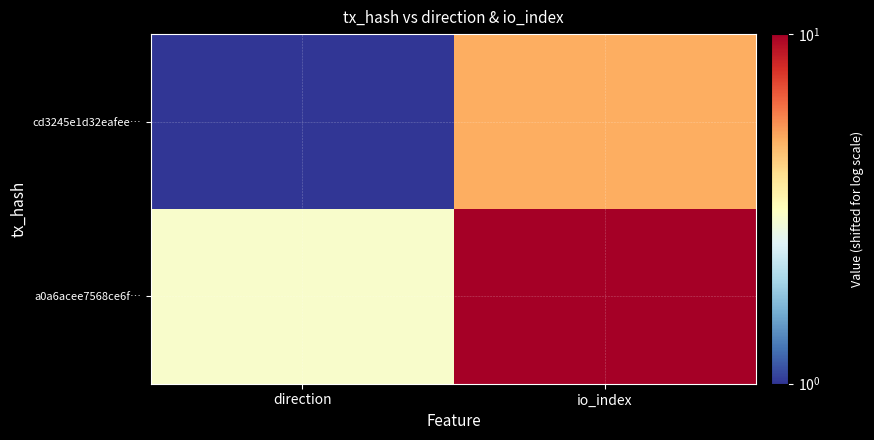

Reading right to left, list all the values displayed in this chart.

cd3245e1d32eafee…: io_index=5	direction=1
a0a6acee7568ce6f…: io_index=10	direction=3